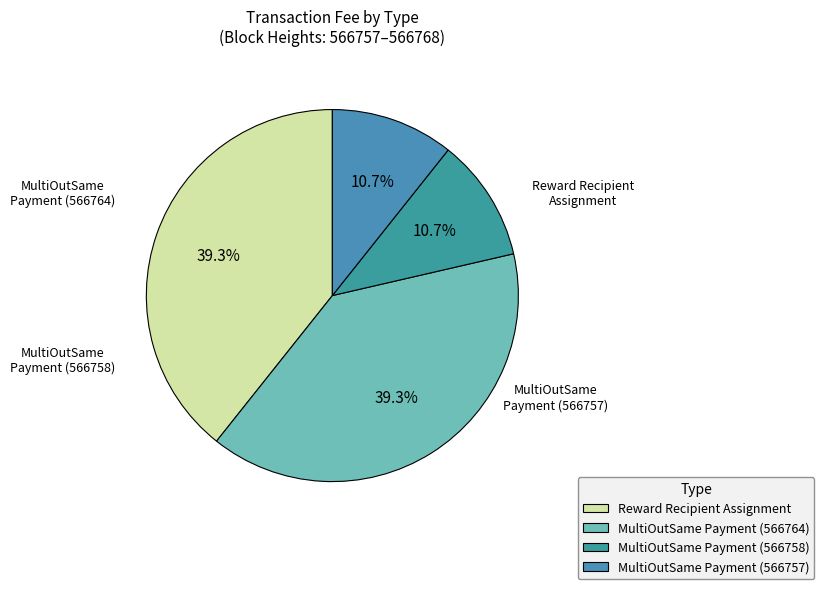

Count the number of slices in the pie.

4